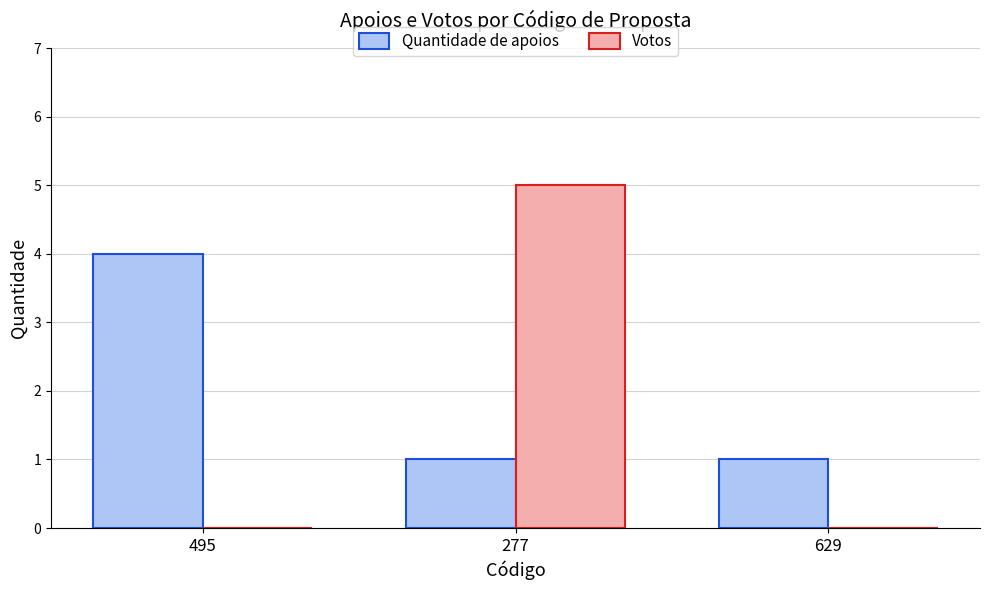

What is the total value across all series at 277?

6